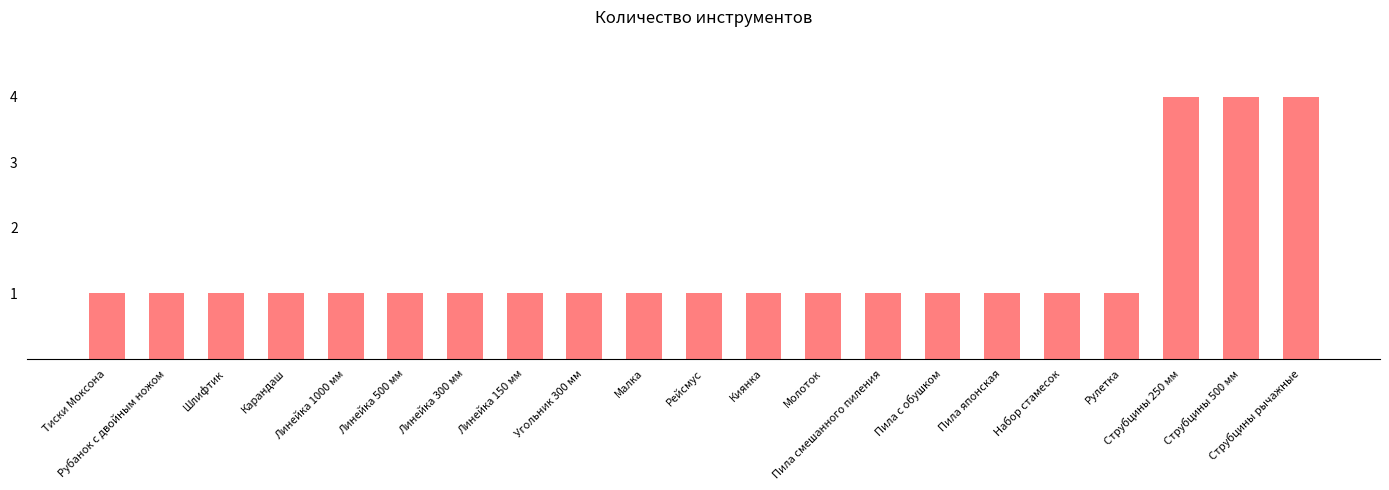

What is the label of the 15th bar from the left?

Пила с обушком